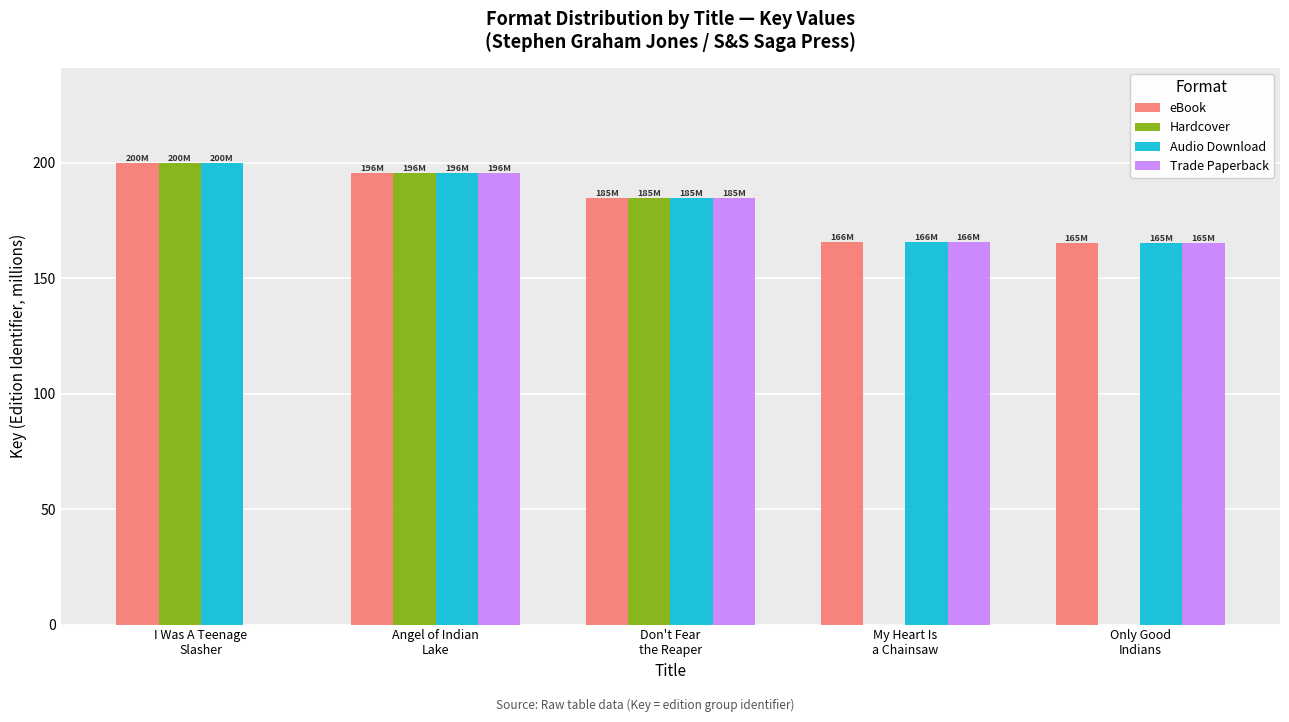

How many values in the Audio Download series exceed 184?

3